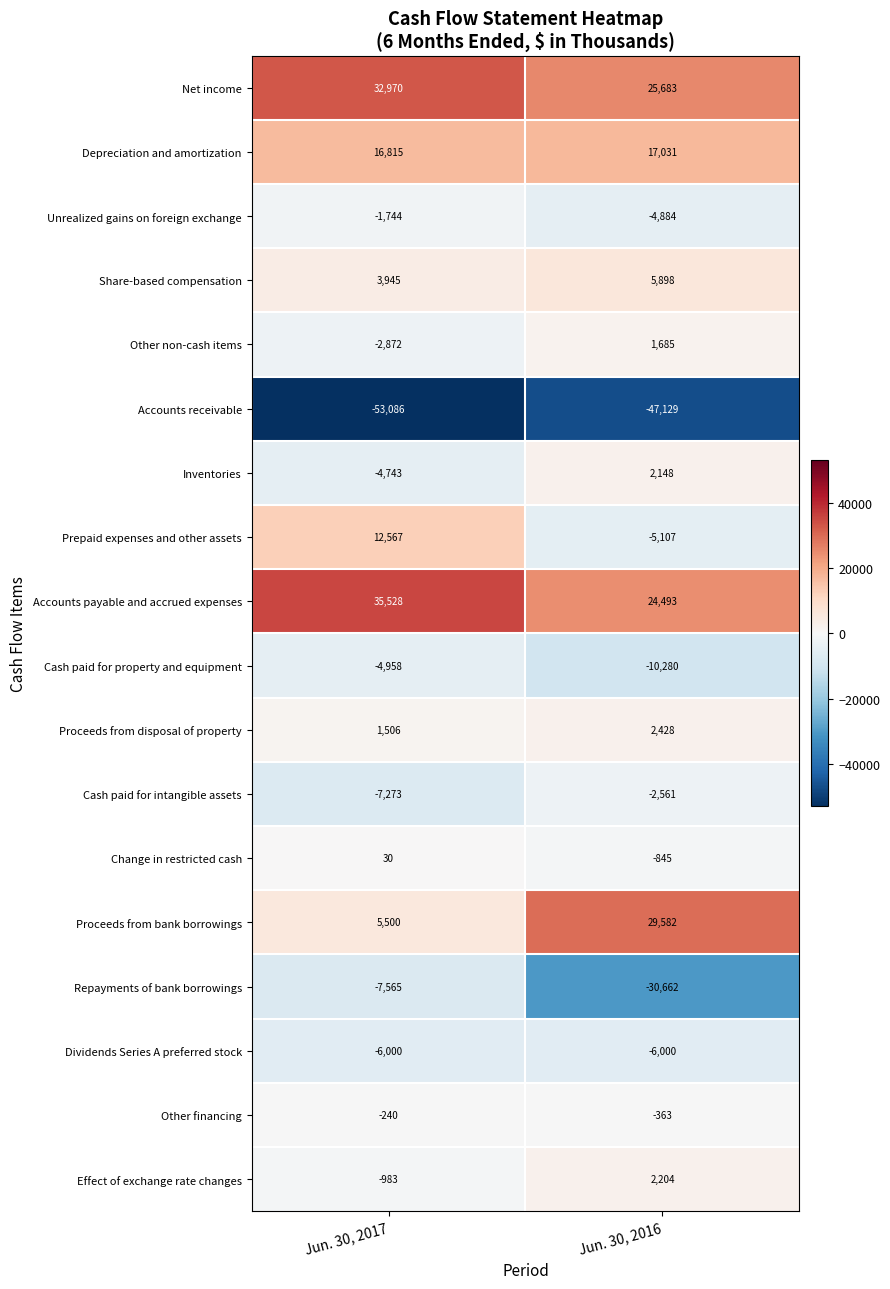

At which label is Cash paid for intangible assets closest to -4917?

Jun. 30, 2017